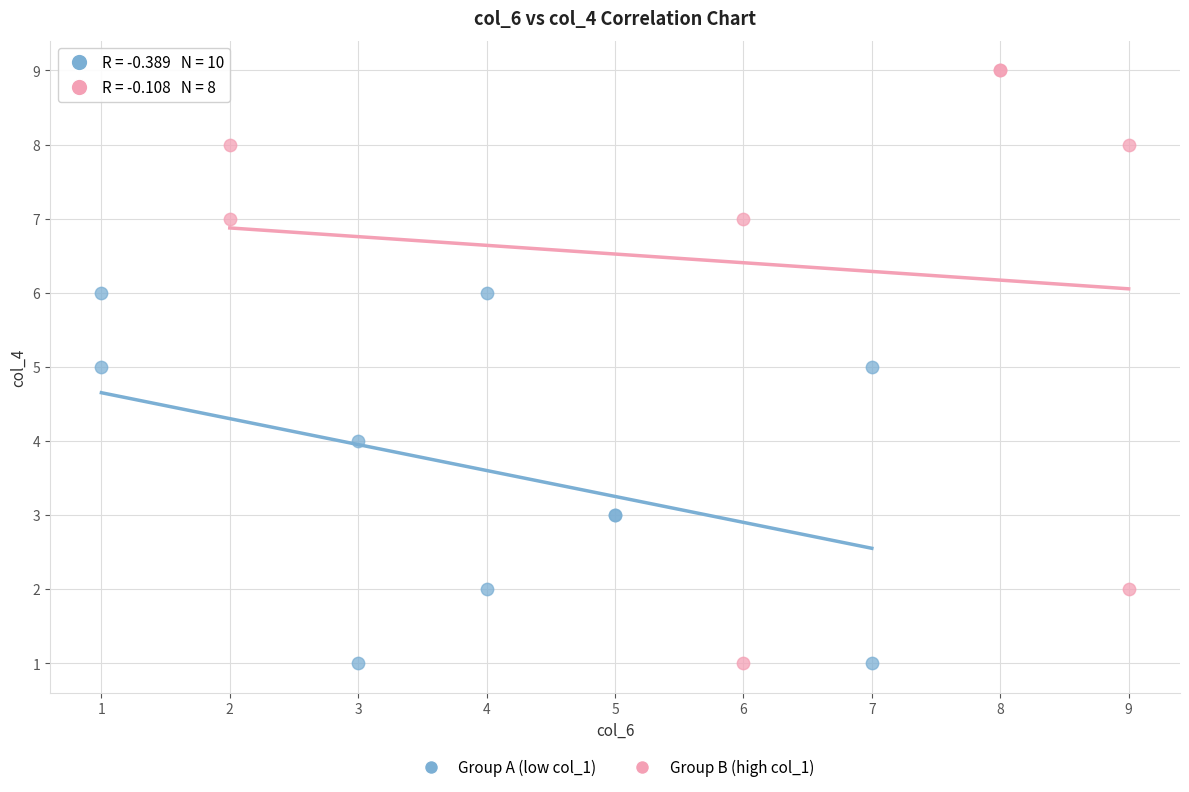

Which series has the largest Y range (max minus min)?

Group B (high col_1)